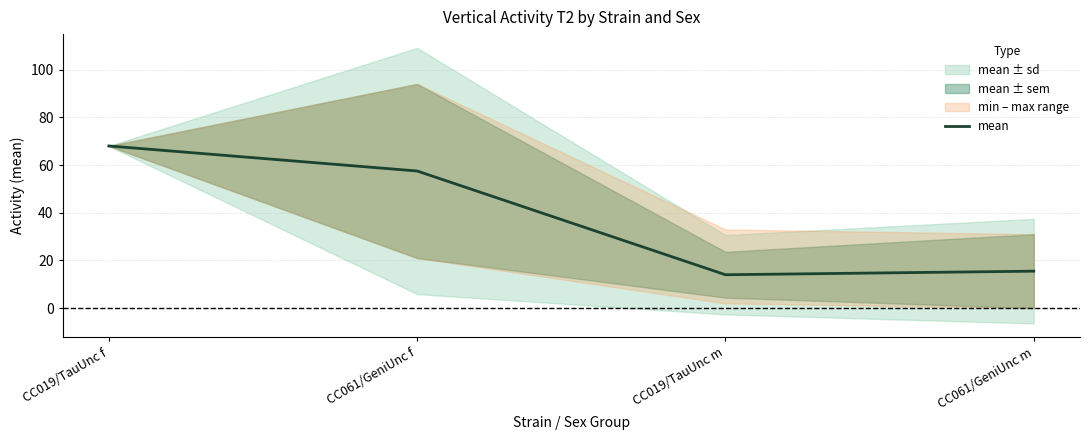

List the labels in order of value, smallest first.

CC019/TauUnc m, CC061/GeniUnc m, CC061/GeniUnc f, CC019/TauUnc f